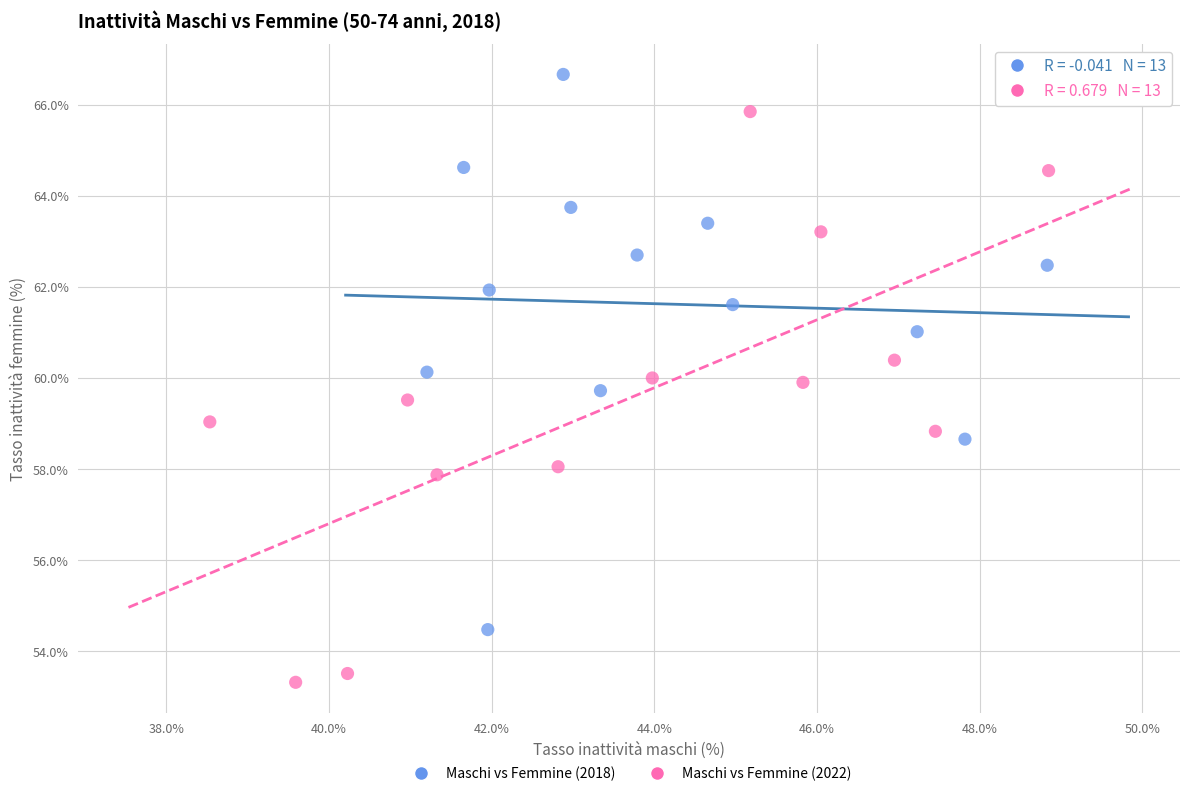

What are all the series names shown in the legend?

Maschi vs Femmine (2018), Maschi vs Femmine (2022)